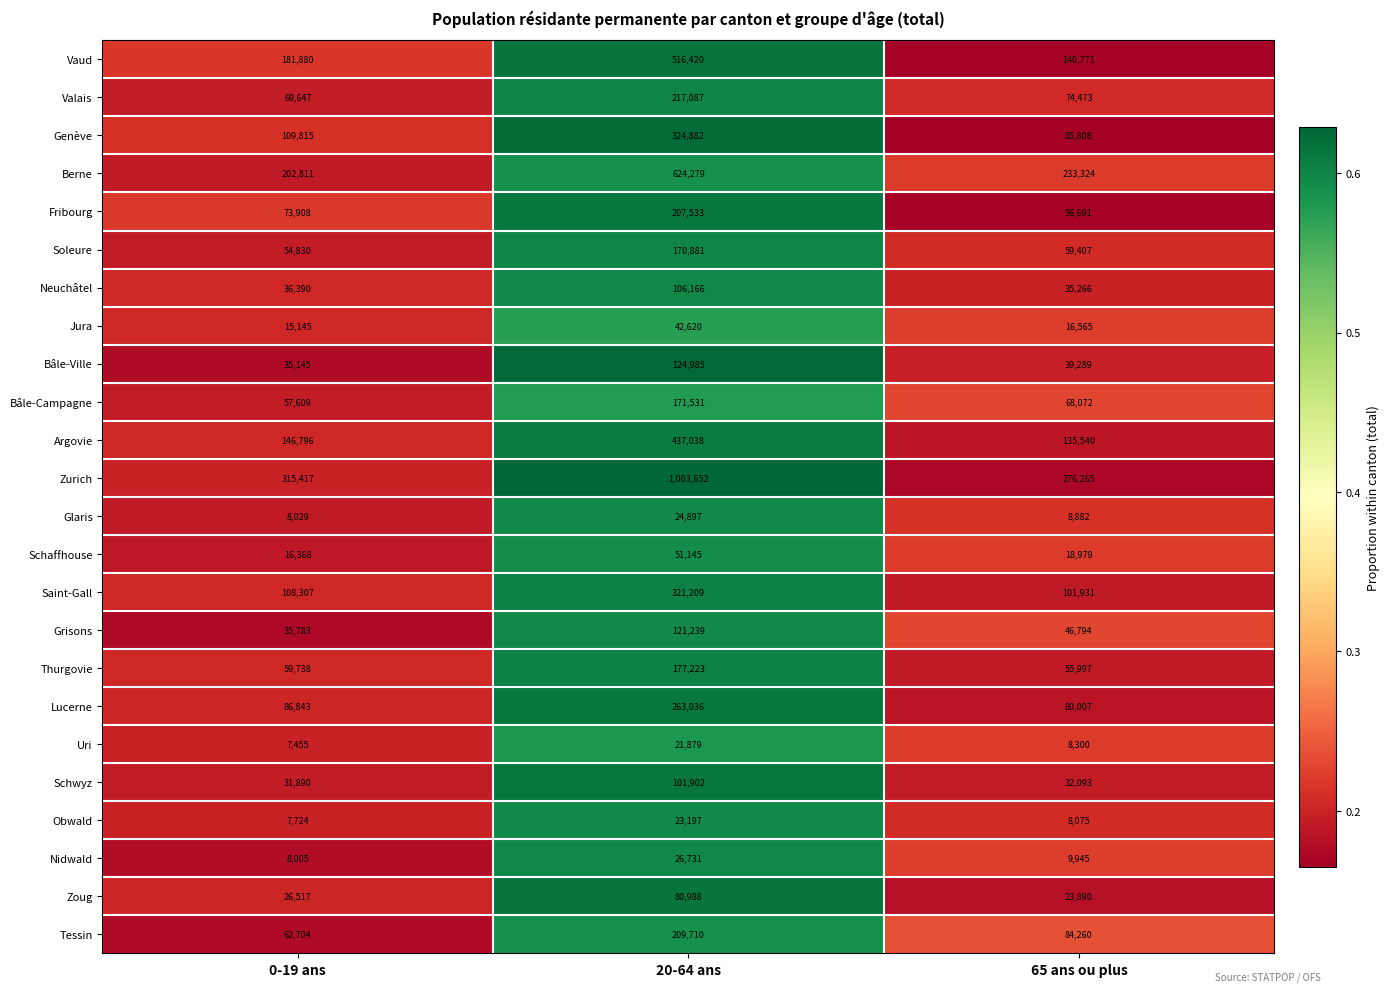

What is the total value across all series at 0-19 ans?

1758756